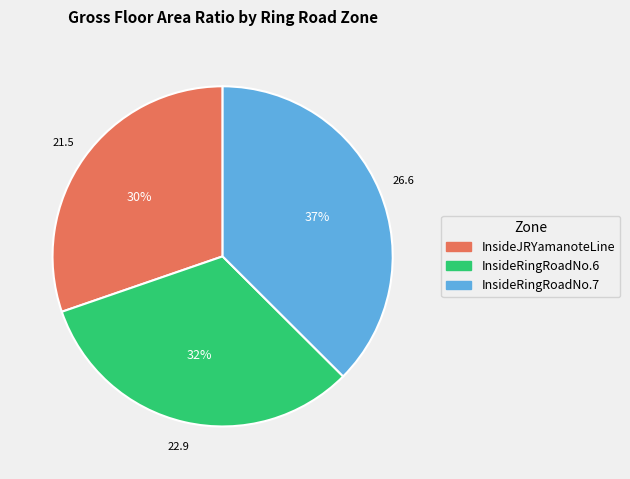

How many segments does this pie chart have?

3